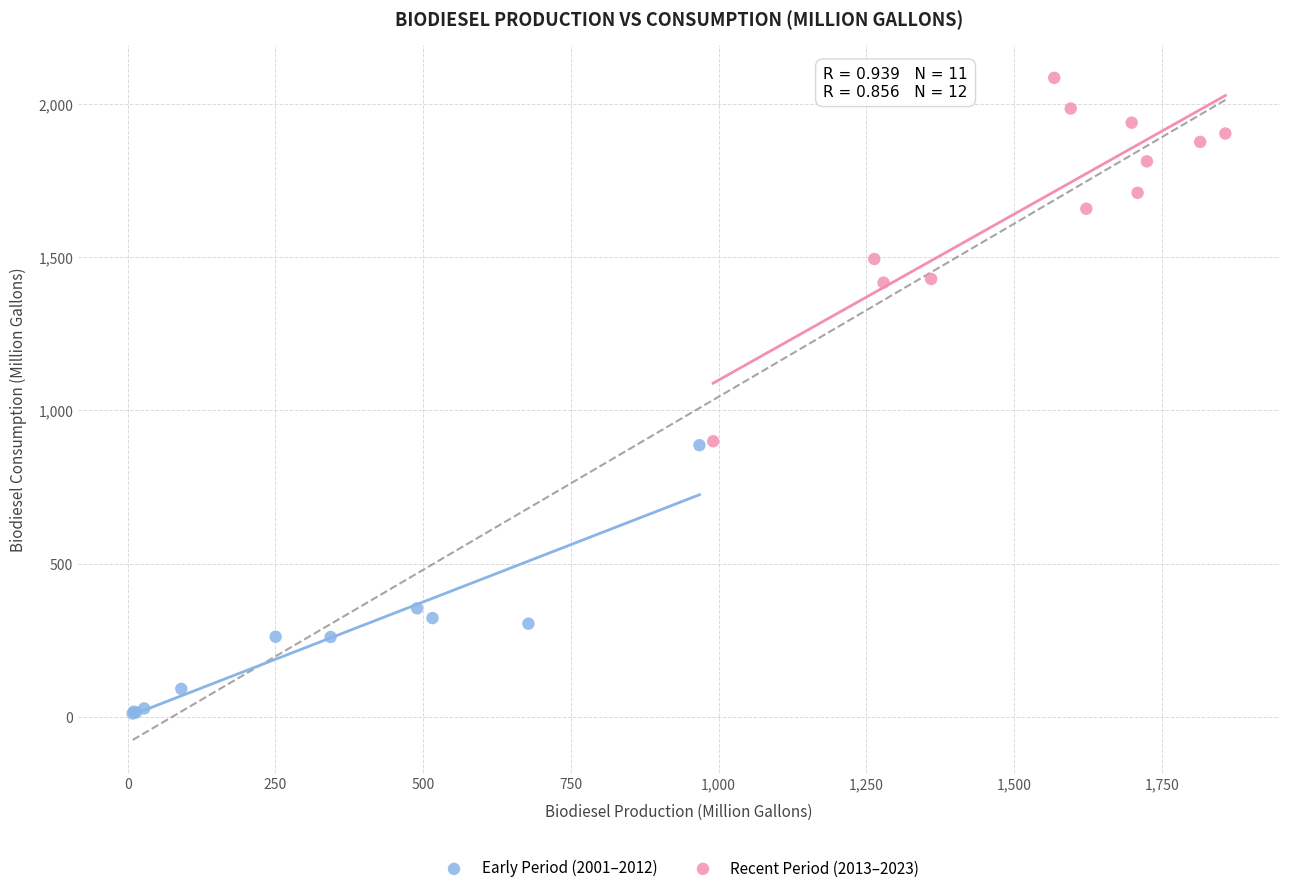

Which series has the largest Y range (max minus min)?

Recent Period (2013–2023)